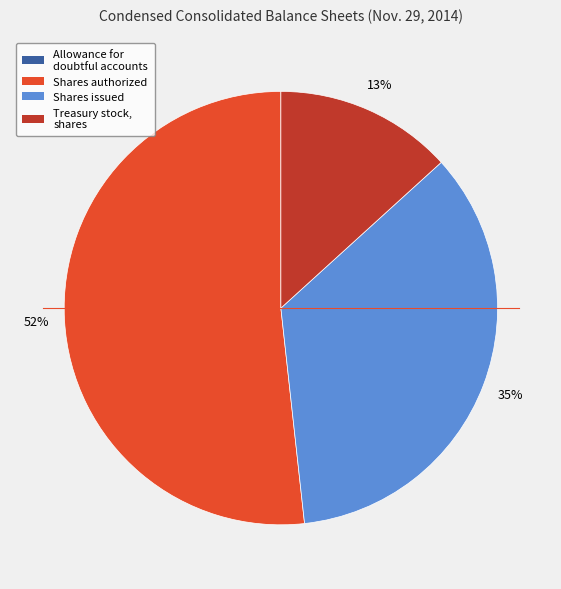

Does any single category account for the majority?

Yes